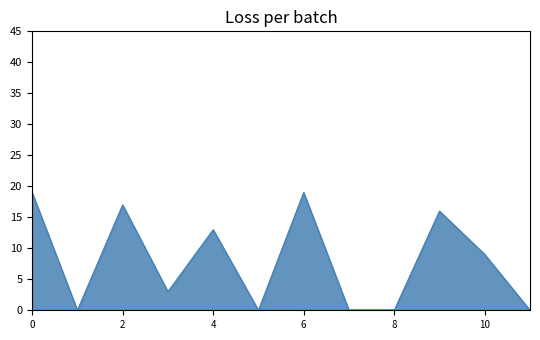

Does the chart have visible grid lines?

No